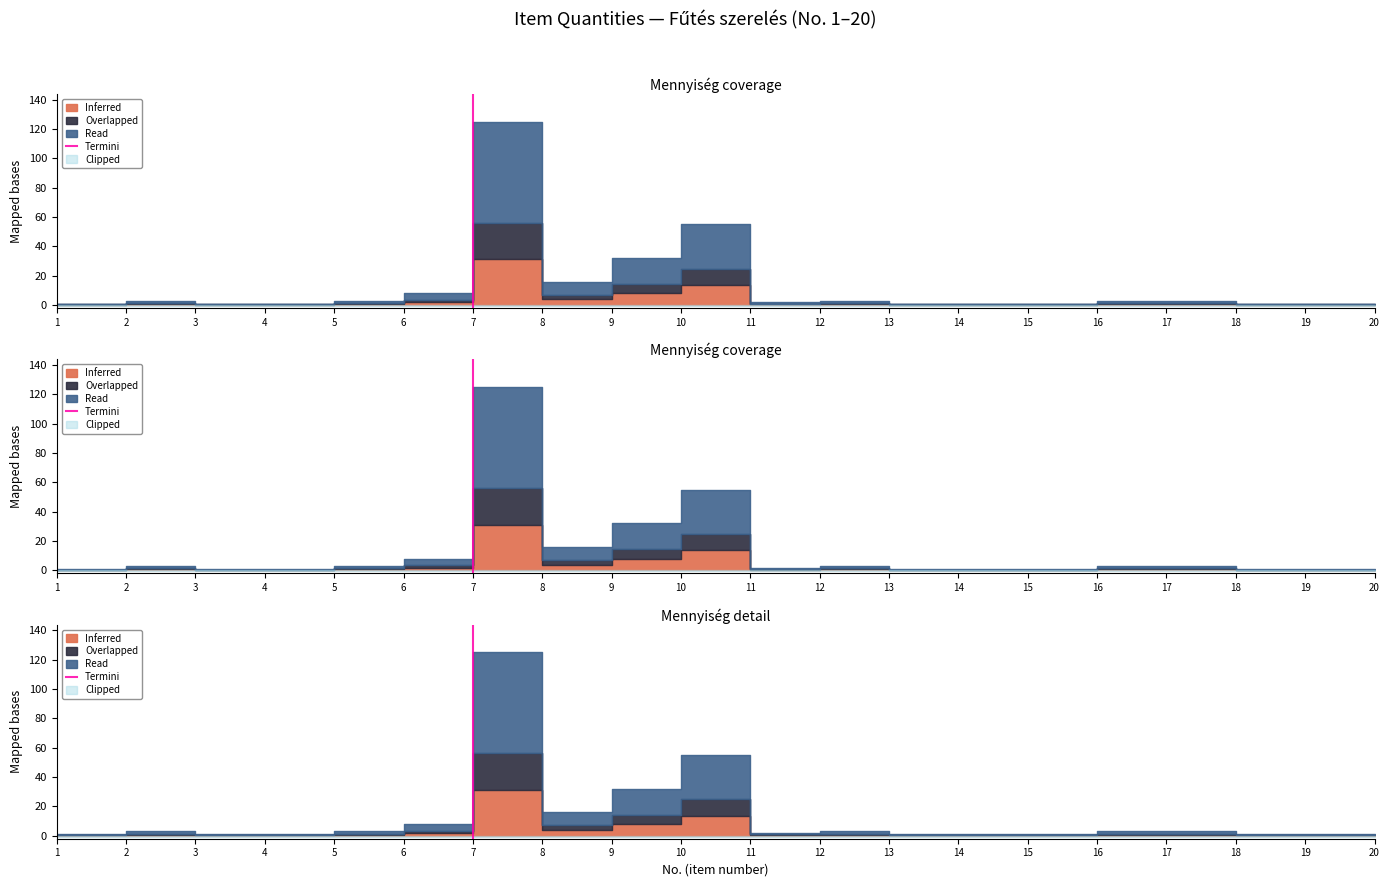

How many lines are shown in the chart?

1